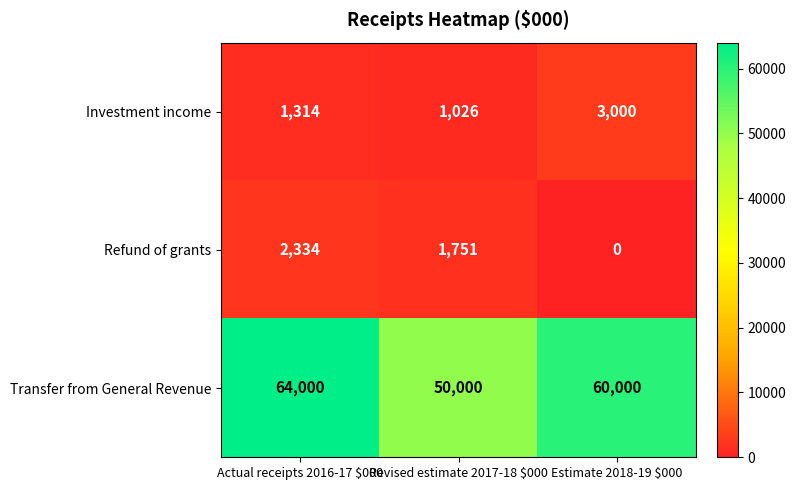

How many series are shown in this chart?

3